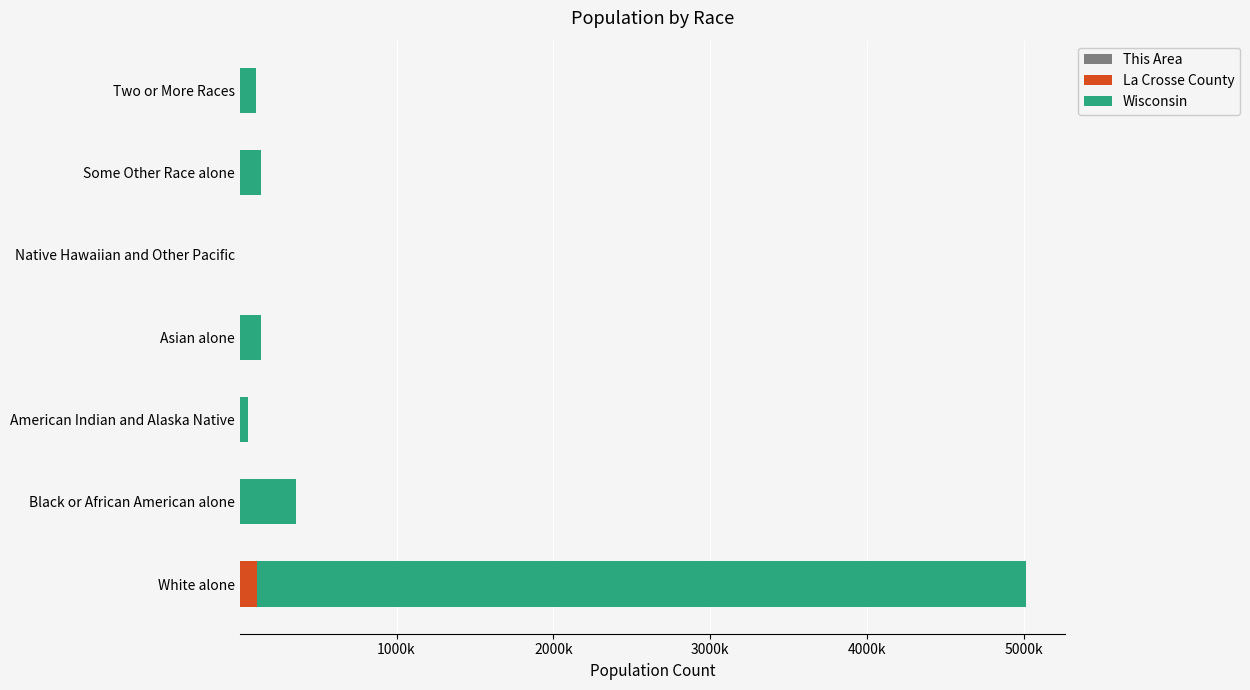

What is the value of the This Area bar at the 6th from the left?

9